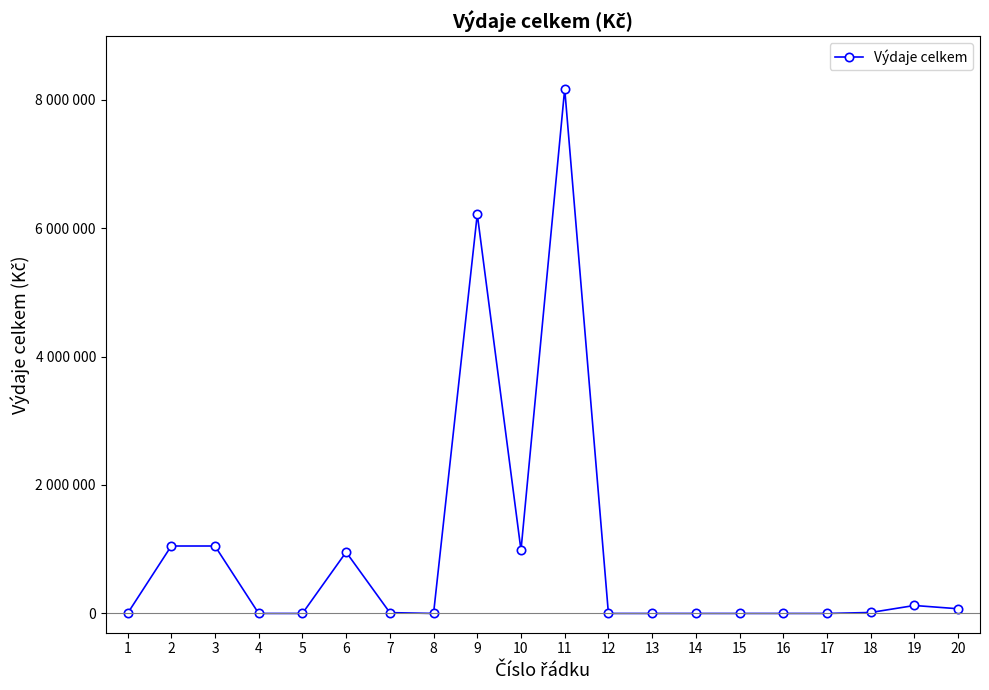

Where is the data nearest to the value 4084000?

9